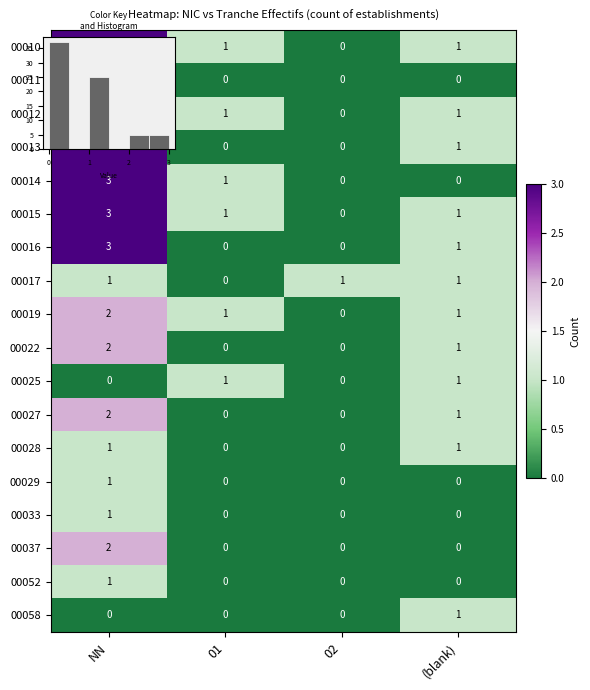

Which has a higher value, 02 or NN?

NN